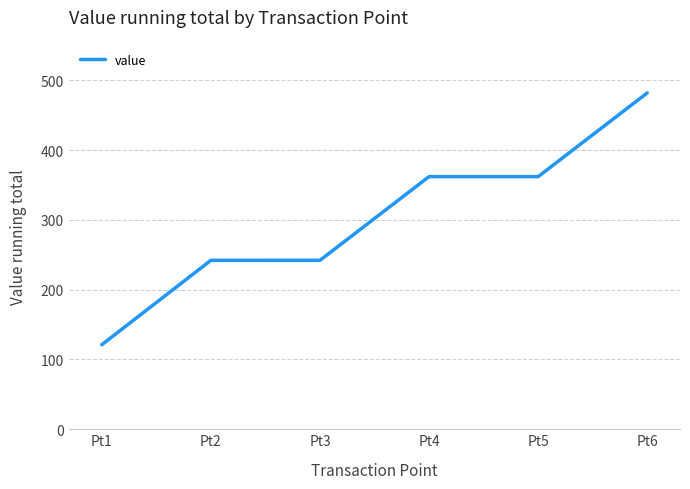

What is the difference between the values at Pt4 and Pt1?

240.9